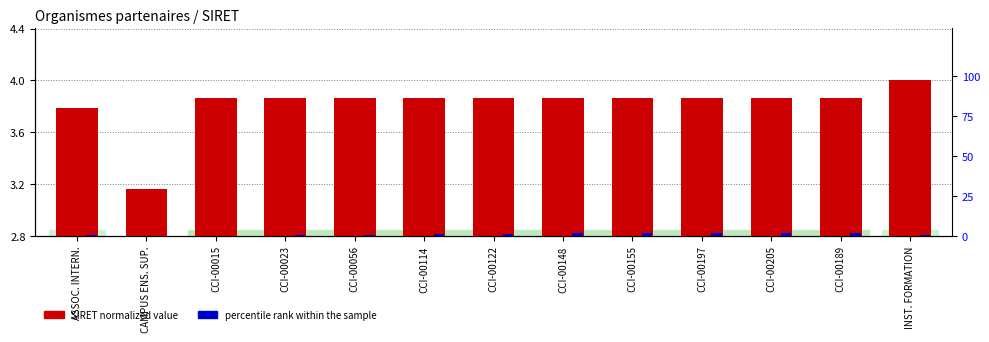

The SIRET count (normalized) series shows 4.0 at INST. FORMATION. True or false?

True